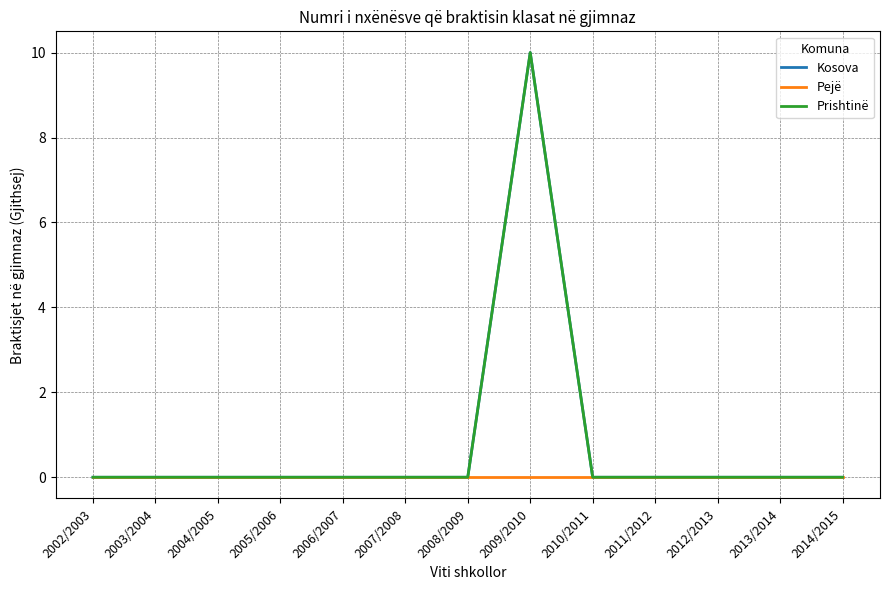

True or false: Pejë and Prishtinë intersect in this chart.

False